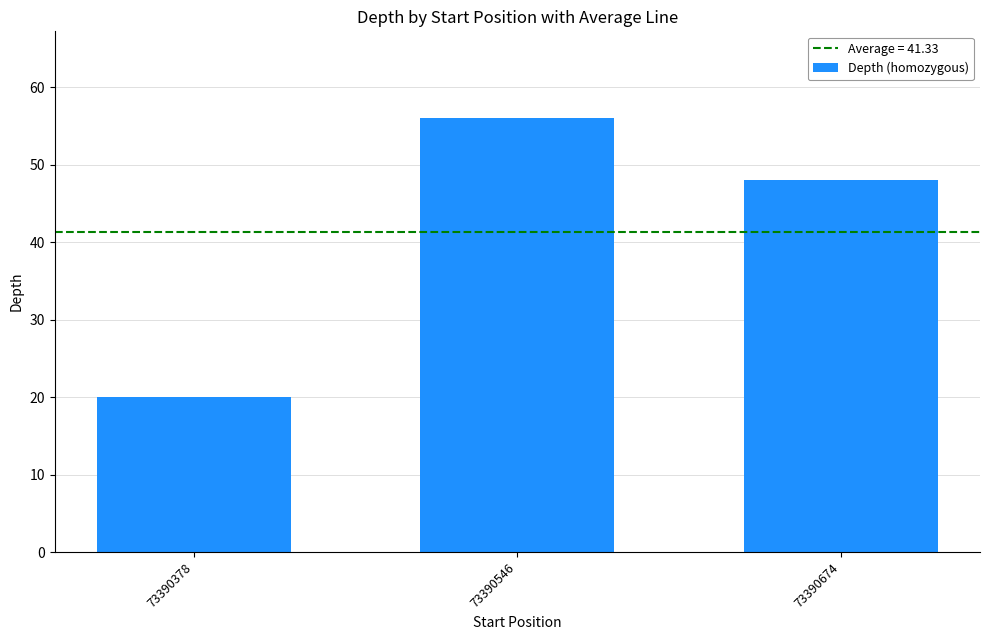

How many values are below 48?

1